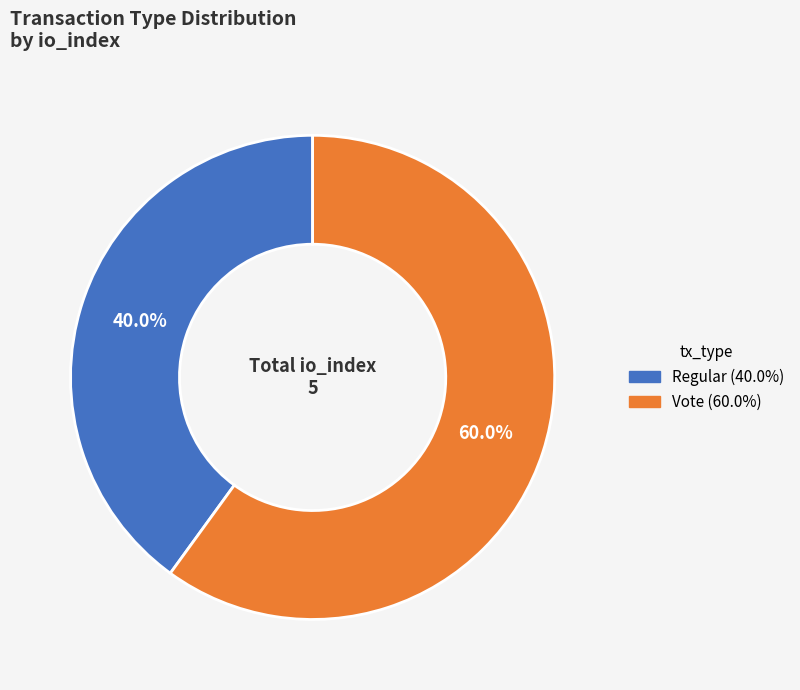

To the nearest percent, what is the difference between the Regular and Vote slice percentages?

20%